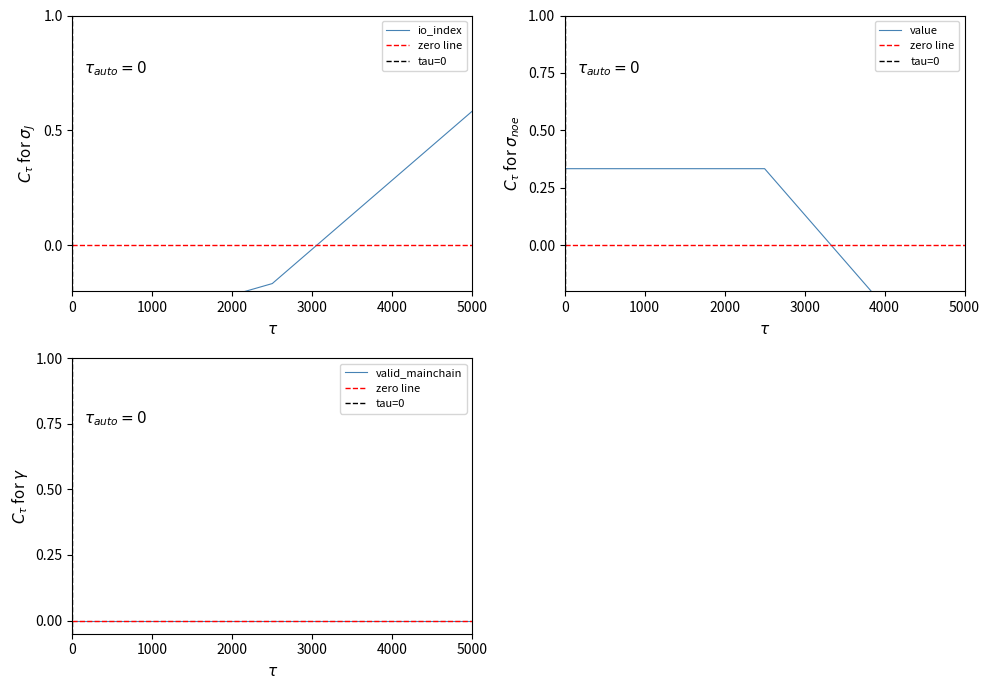

Which series has the widest spread of values?

io_index